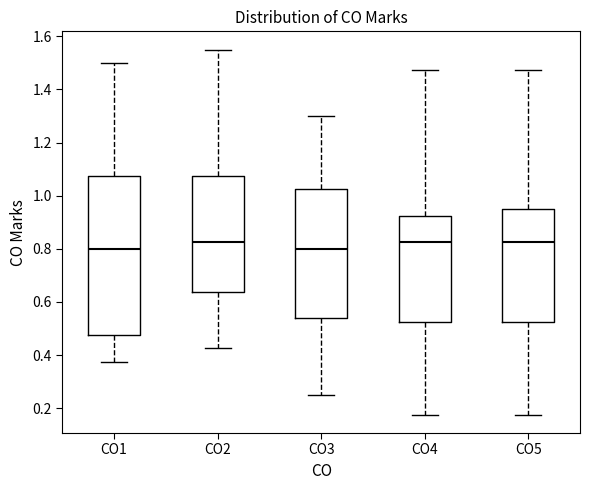

Comparing the boxes themselves (not the whiskers), which one is the tallest?

CO1